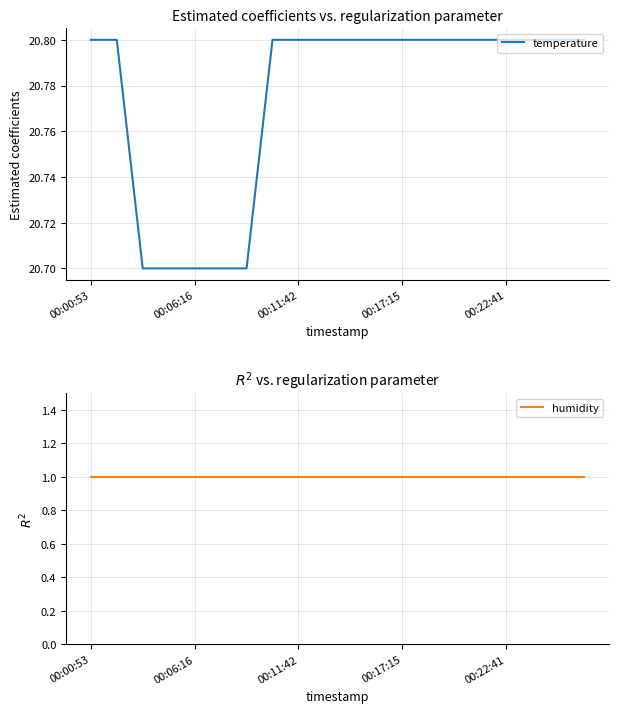

True or false: temperature has a value of 27.2 at 19.

False